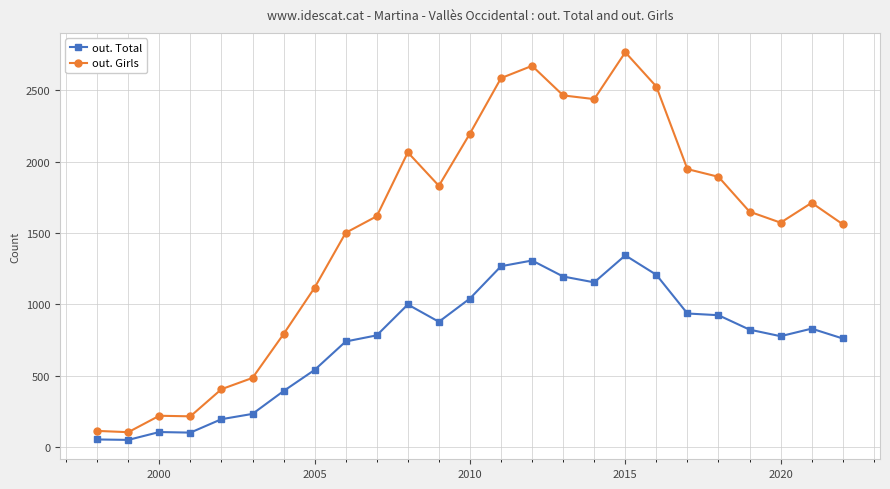

Rank the series by their maximum value, from highest to lowest.

out. Girls, out. Total